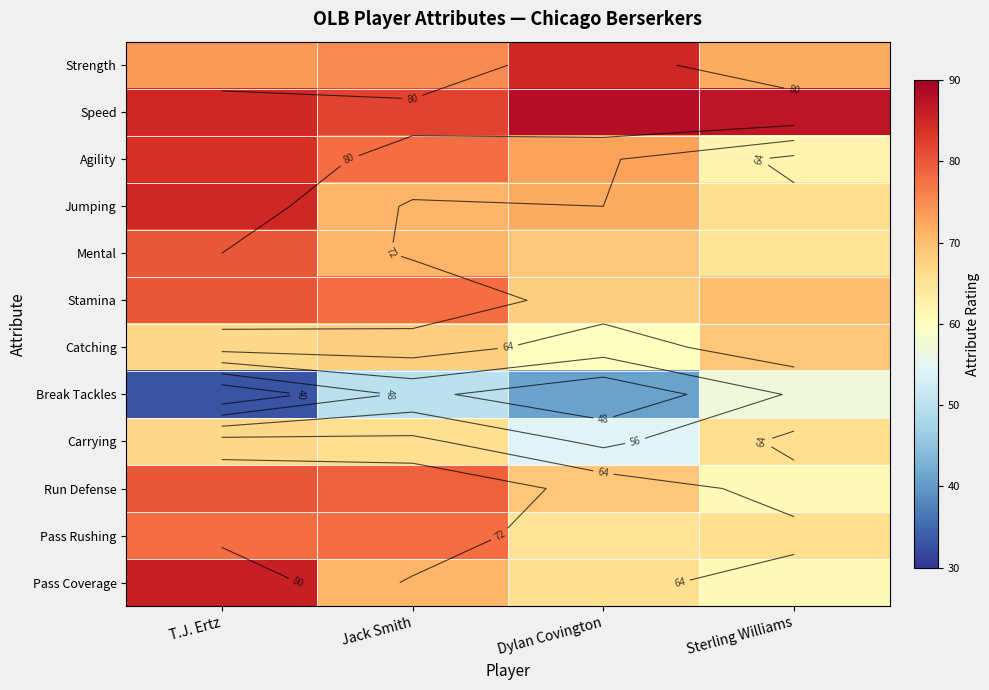

Is the value of Speed at Jack Smith greater than the value of Mental at Sterling Williams?

Yes